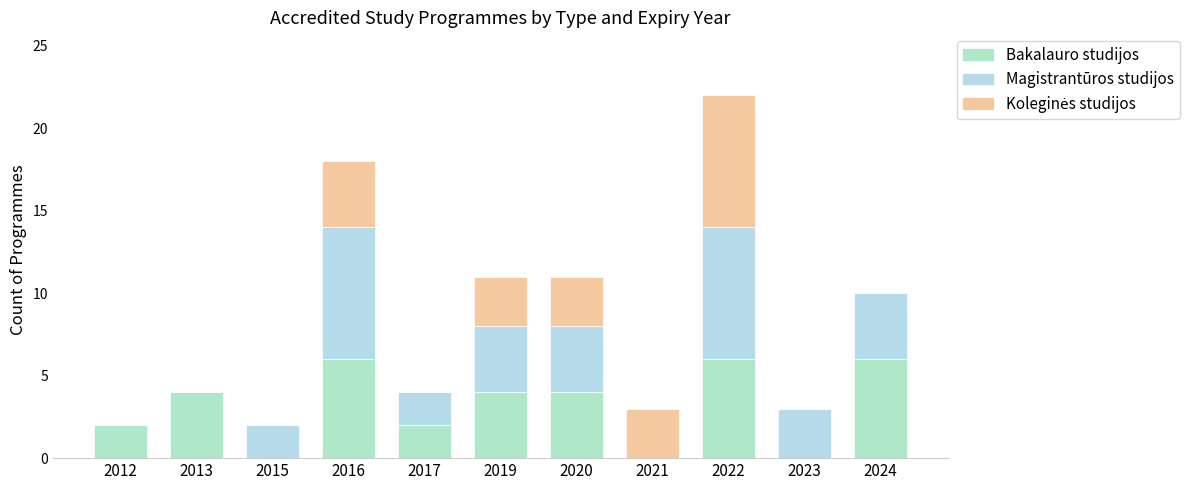

Between 2013 and 2017, which series saw the biggest shift?

Bakalauro studijos